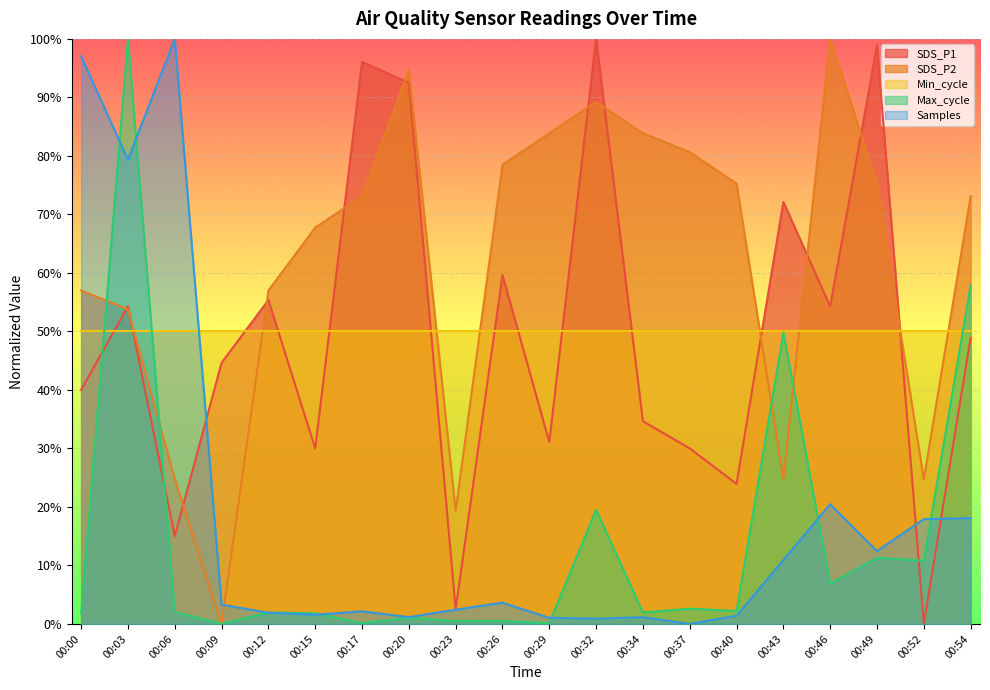

What is the sum of the SDS_P1 values at 00:32 and 00:54?

148.9